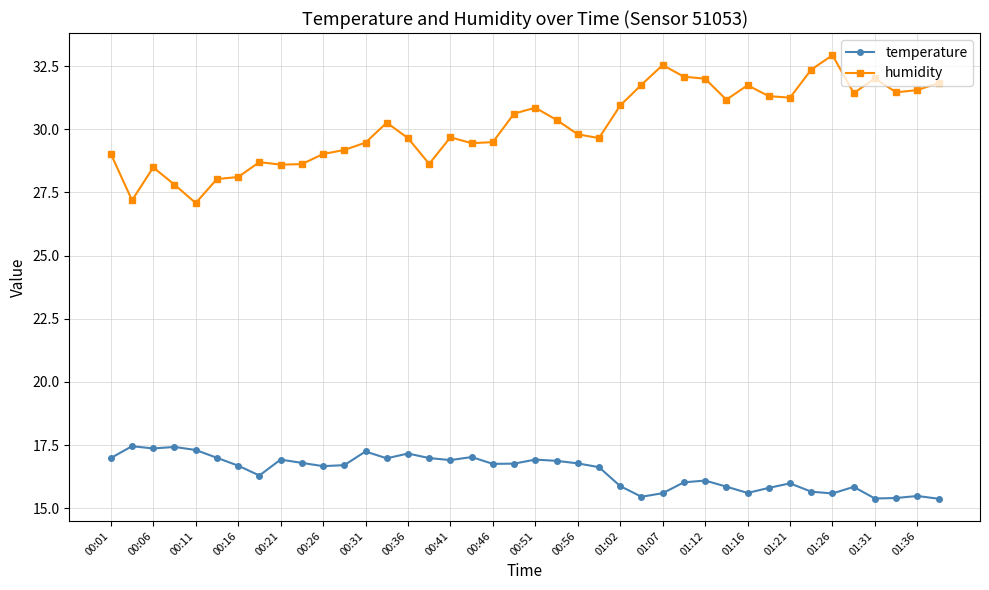

What is the greatest value displayed?

32.9